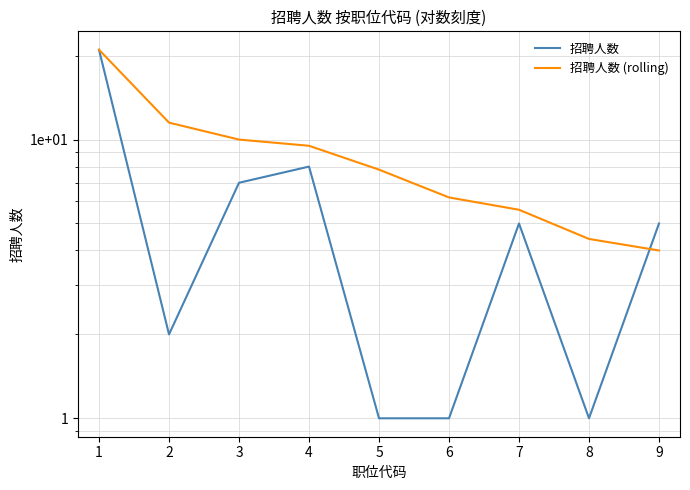

Is the value of 招聘人数 at 9 greater than the value of 招聘人数 (rolling) at 1?

No